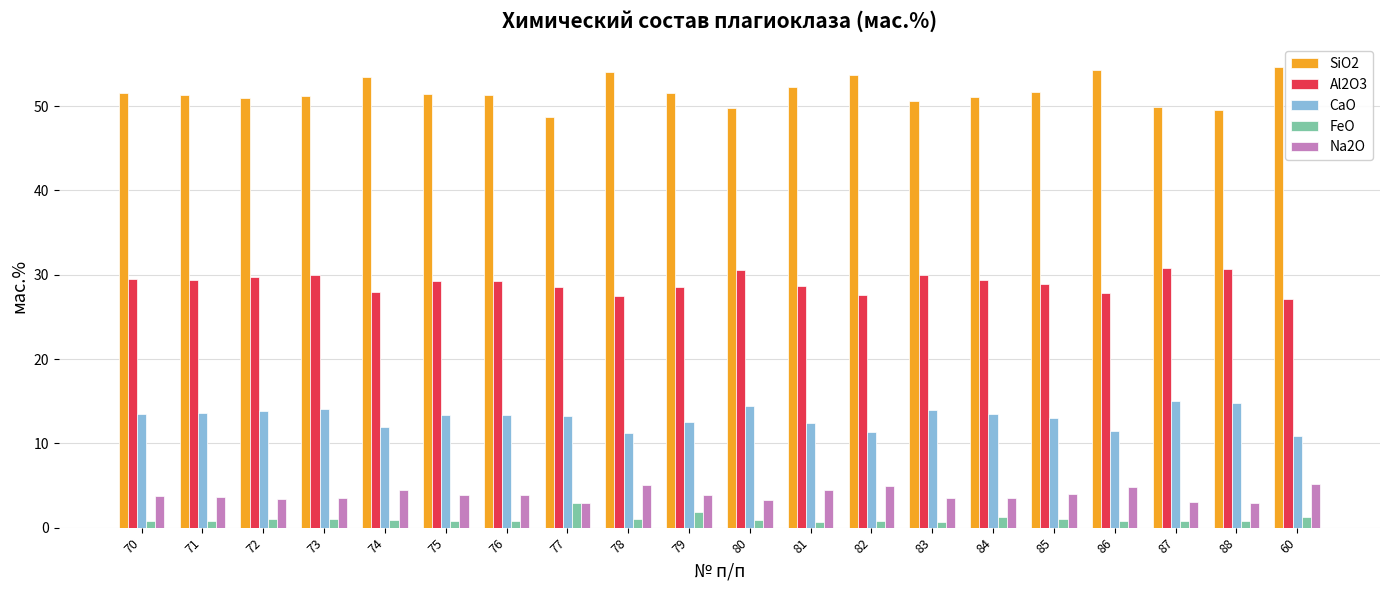

What are all the series names shown in the legend?

SiO2, Al2O3, CaO, FeO, Na2O